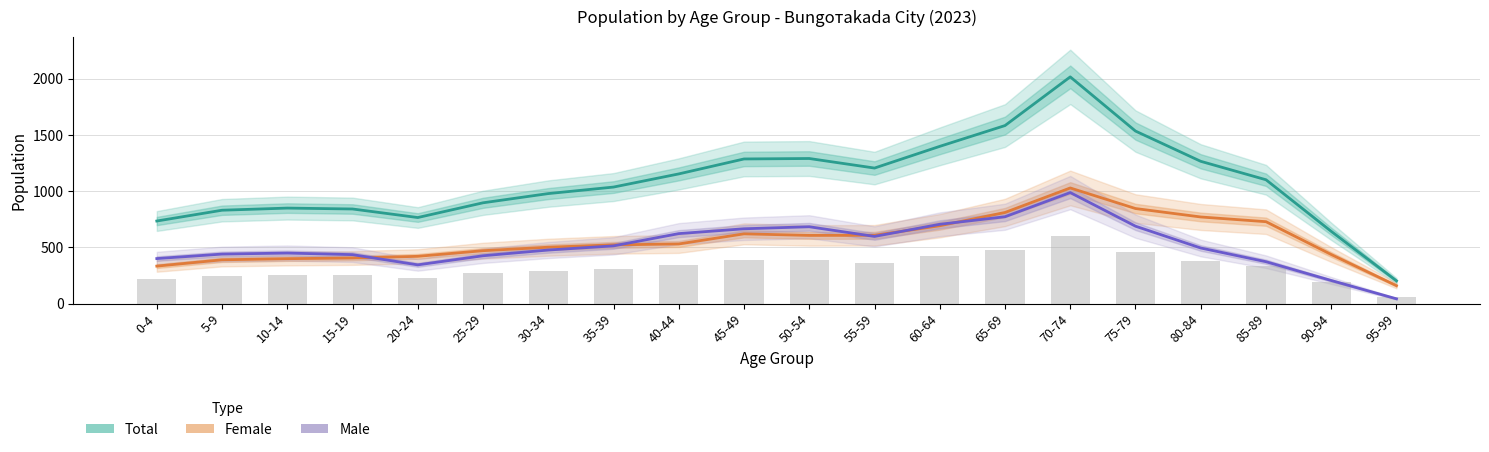

What is the sum of the total values at 95-99 and 55-59?

1409